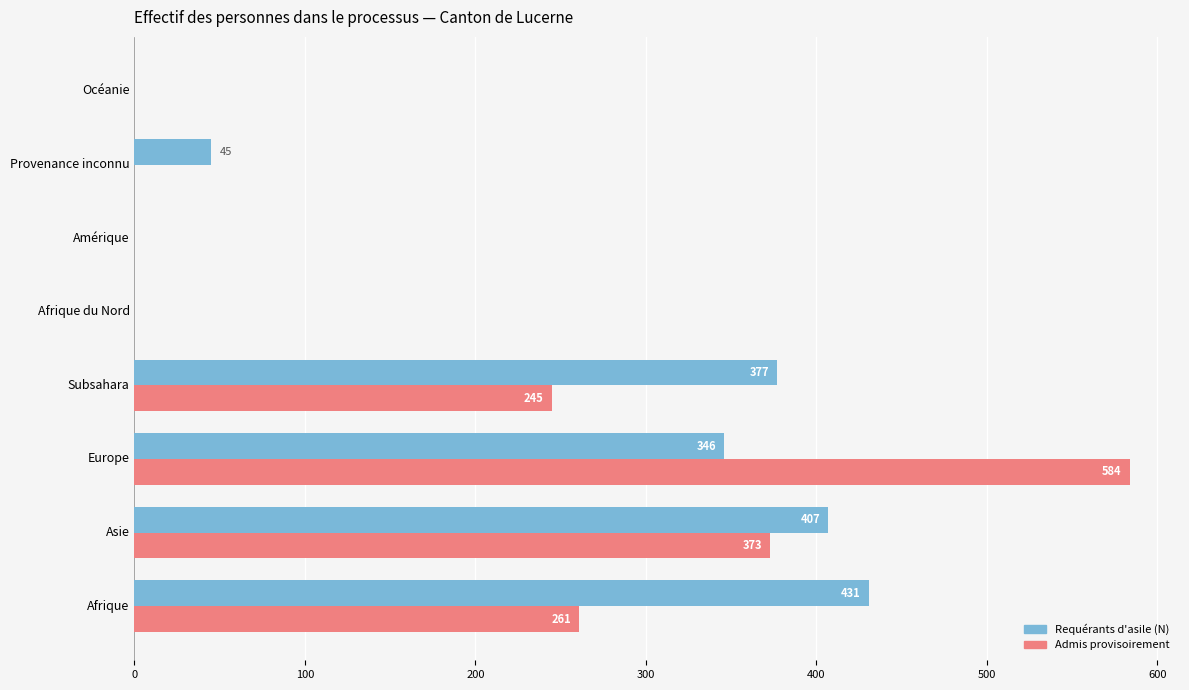

The Admis provisoirement series shows 644 at Asie. True or false?

False